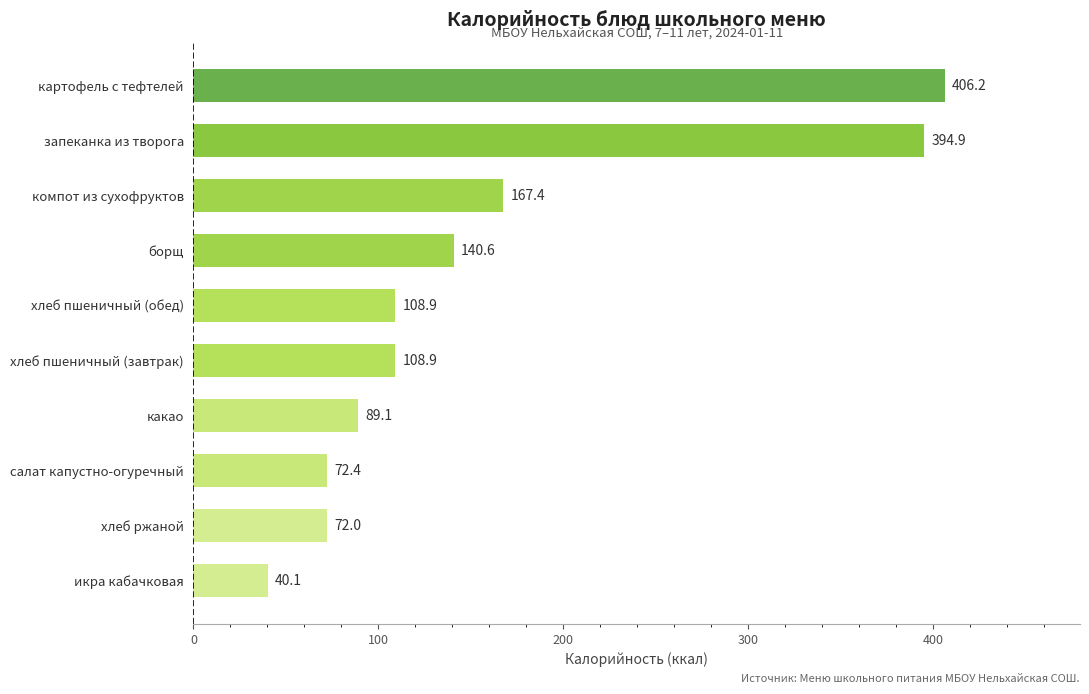

What is the sum of all values?

1600.5